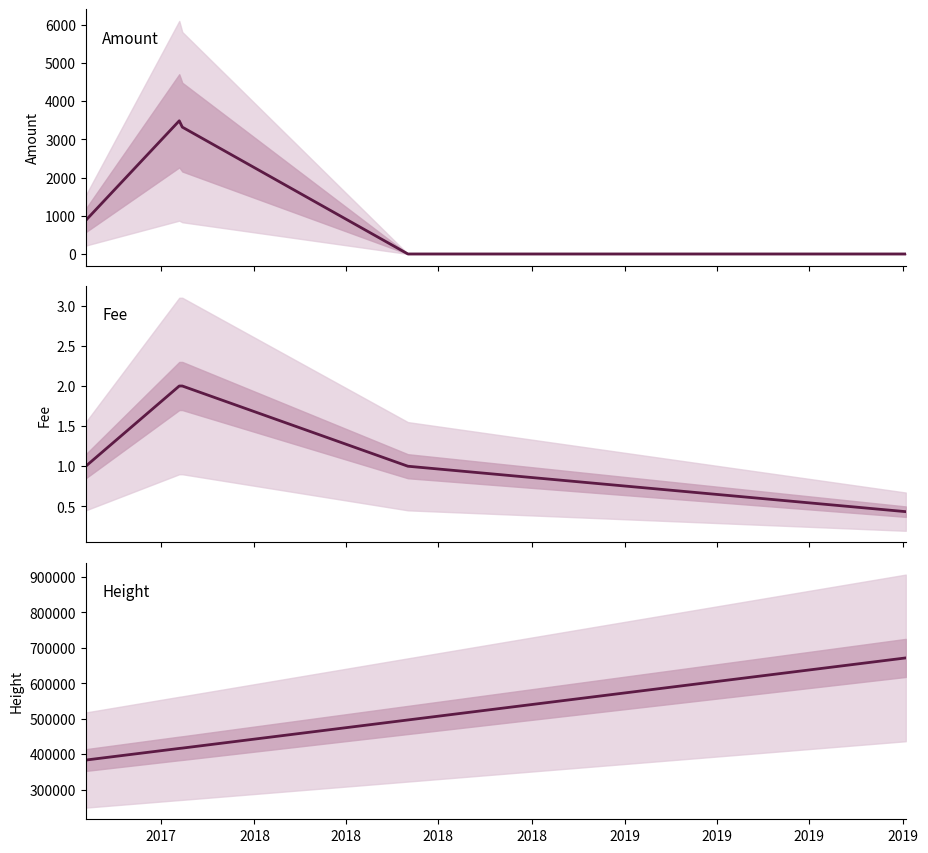

Which series has the widest spread of values?

Height